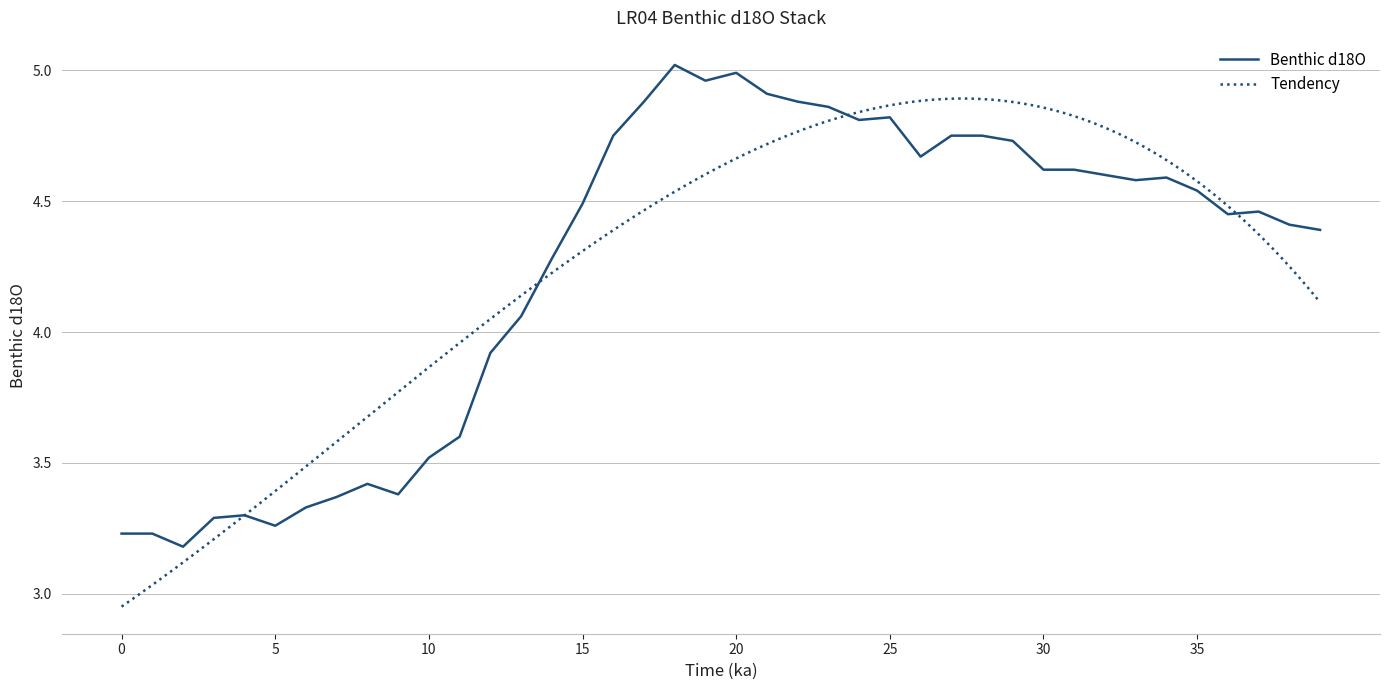

Reading left to right, what are all the values shown in this chart?

0=3.2	1=3.2	2=3.2	3=3.3	4=3.3	5=3.3	6=3.3	7=3.4	8=3.4	9=3.4	10=3.5	11=3.6	12=3.9	13=4.1	14=4.3	15=4.5	16=4.8	17=4.9	18=5.0	19=5.0	20=5.0	21=4.9	22=4.9	23=4.9	24=4.8	25=4.8	26=4.7	27=4.8	28=4.8	29=4.7	30=4.6	31=4.6	32=4.6	33=4.6	34=4.6	35=4.5	36=4.5	37=4.5	38=4.4	39=4.4